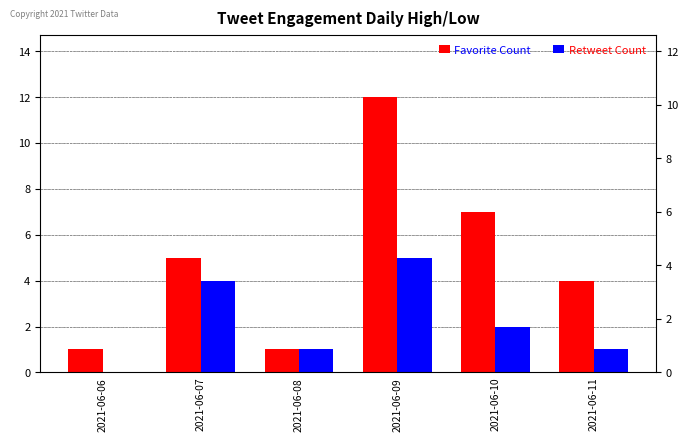

Count the Favorite Count values in the range 1 to 7.

5